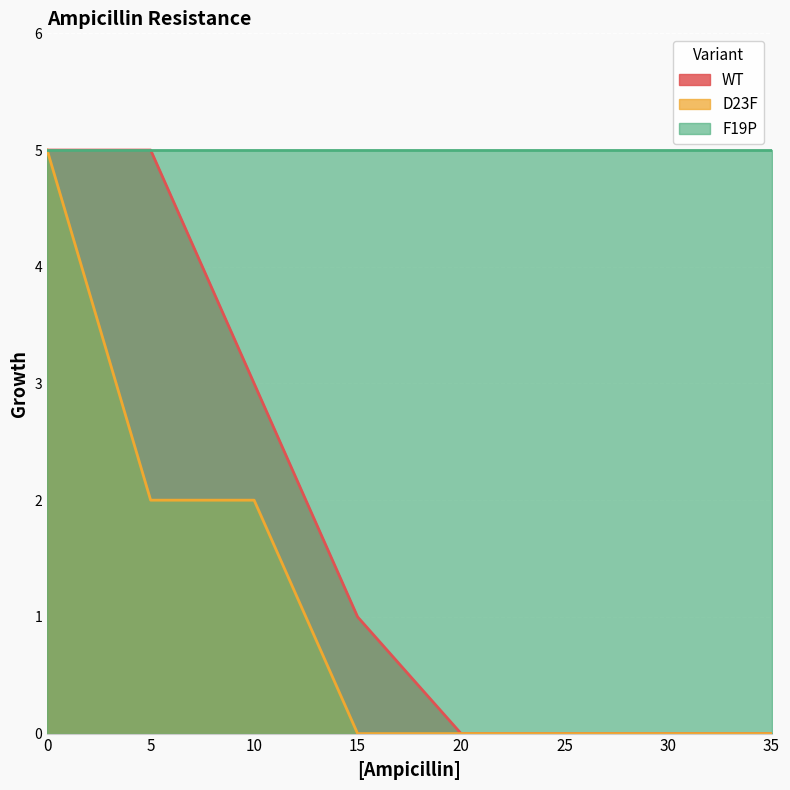

Count the WT values in the range 0 to 5.

8